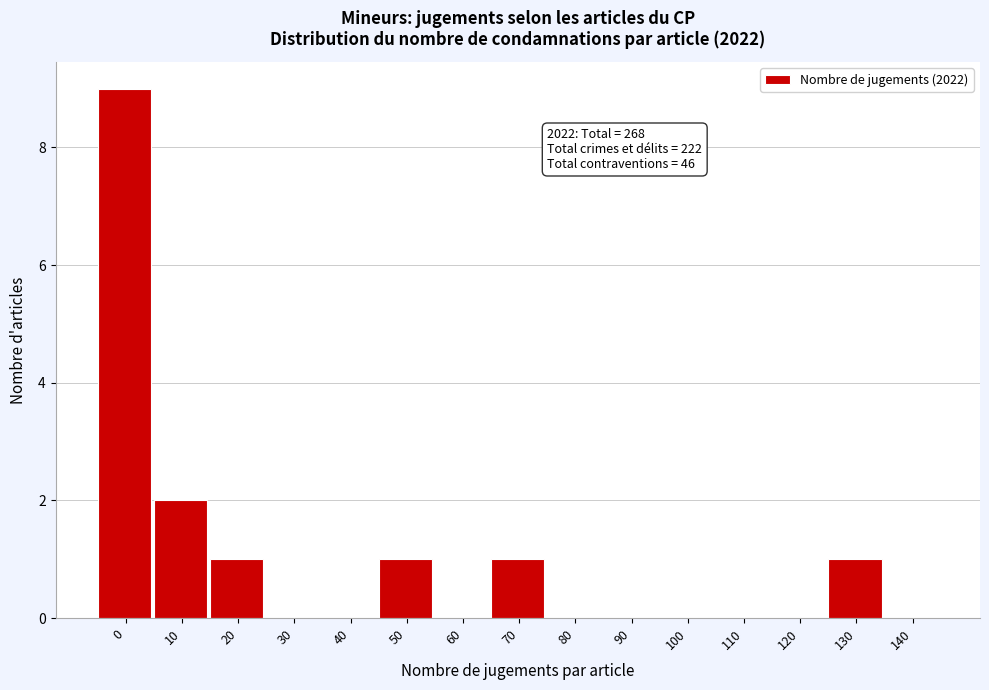

Reading right to left, list all the values displayed in this chart.

140=0	130=1	120=0	110=0	100=0	90=0	80=0	70=1	60=0	50=1	40=0	30=0	20=1	10=2	0=9